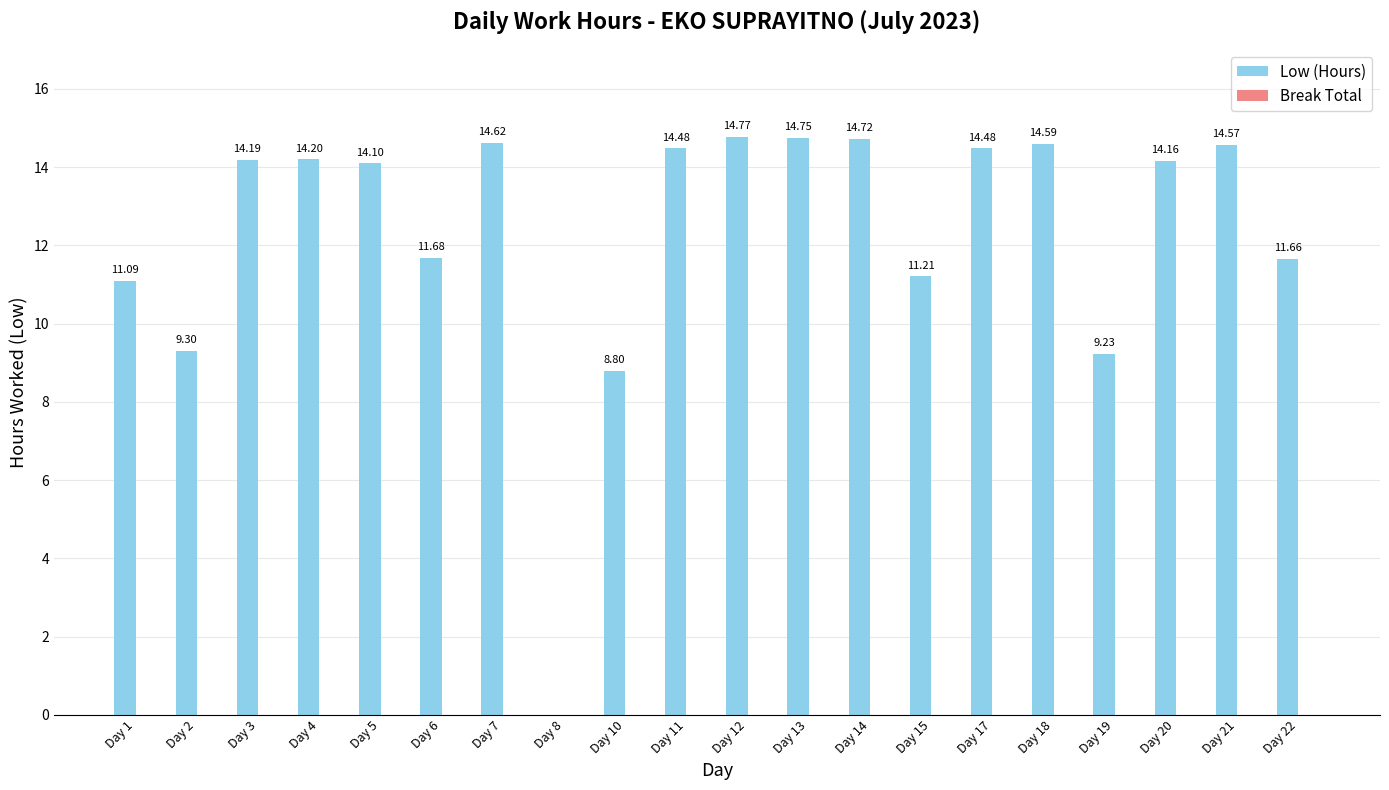

How many categories are shown in the chart?

20